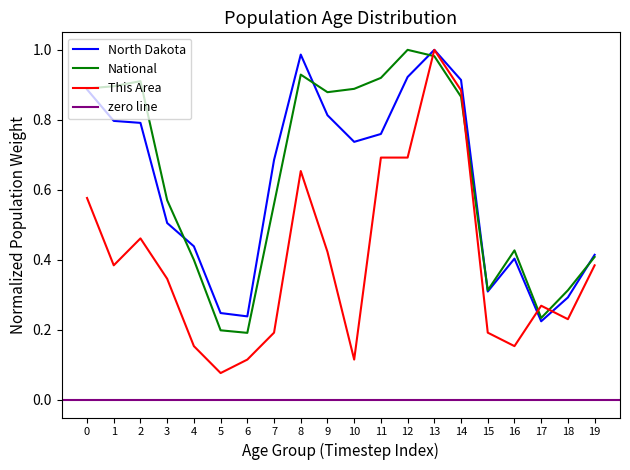

In This Area, how many points are higher than both neighbors (excluding endpoints)?

4